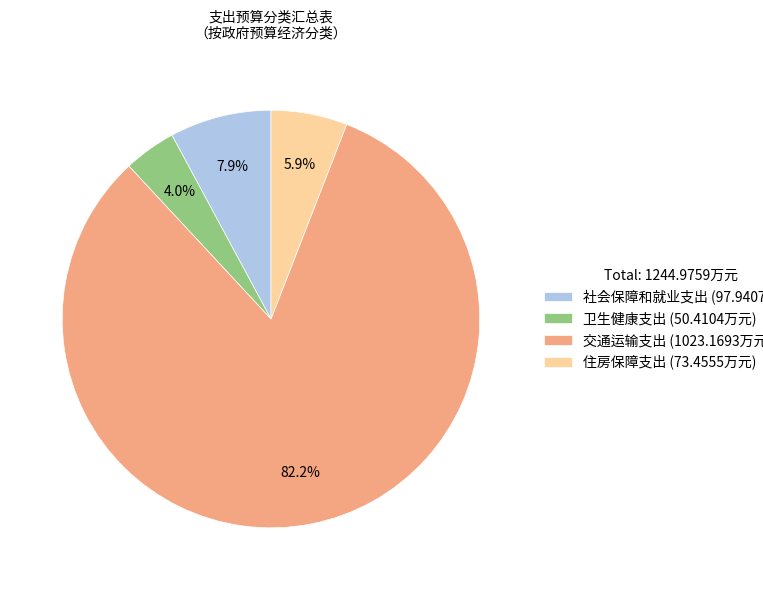

Count the number of slices in the pie.

4